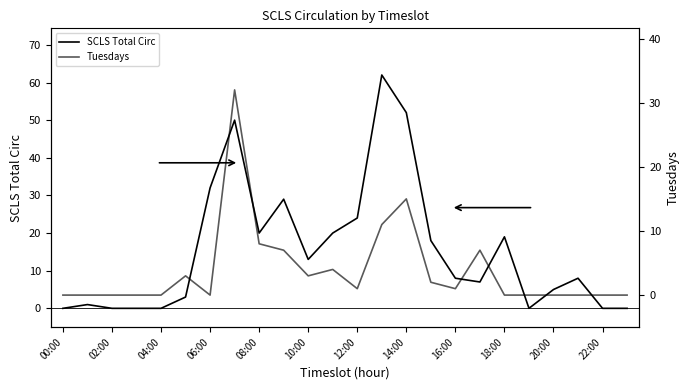

At how many categories does at least one series exceed 30?

4